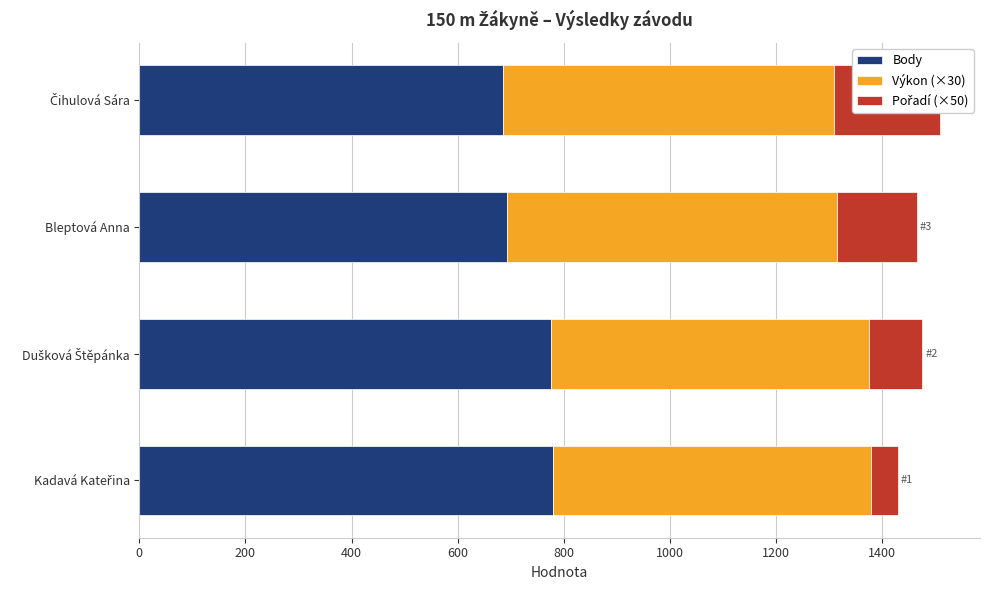

Is the value of Pořadí (×50) at Bleptová Anna greater than the value of Výkon (×30) at Čihulová Sára?

No